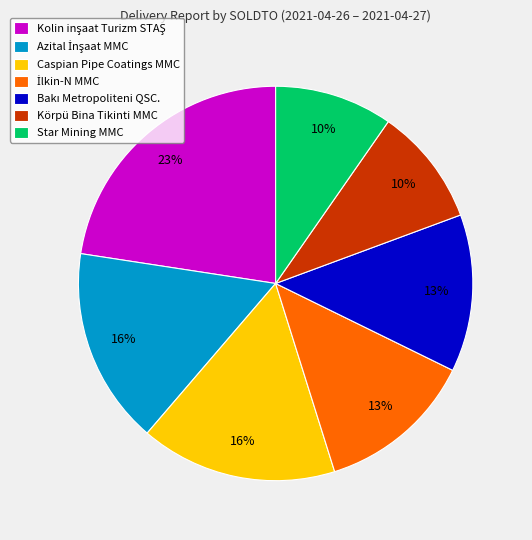

The Körpü Bina Tikinti MMC slice represents 10% of the pie. True or false?

True